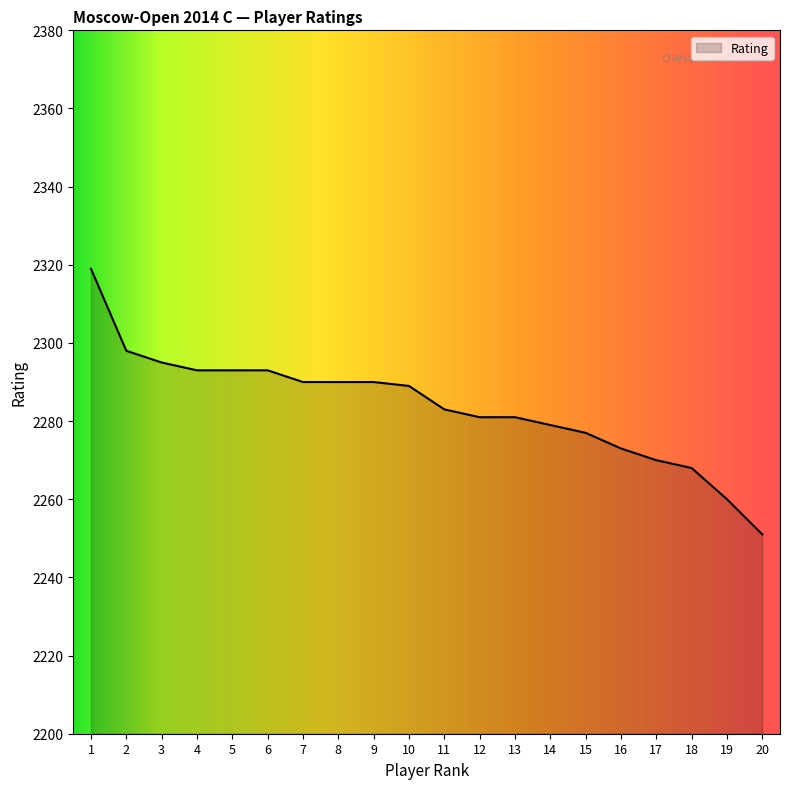

What is the difference between the maximum and minimum values?

68